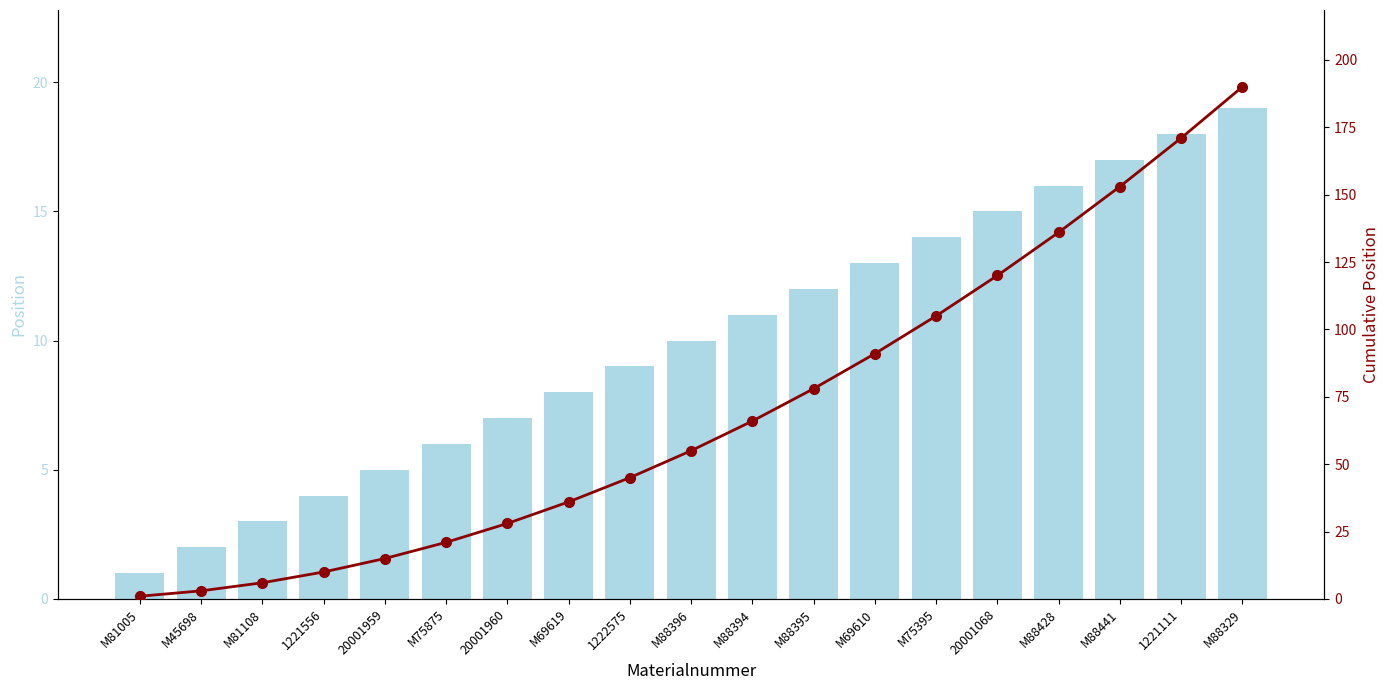

What are all the series names shown in the legend?

Position, Cumulative Position